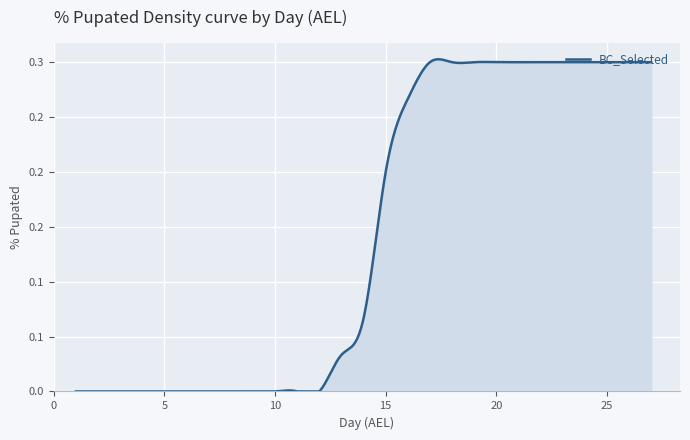

What is the sum of all values?

3.9